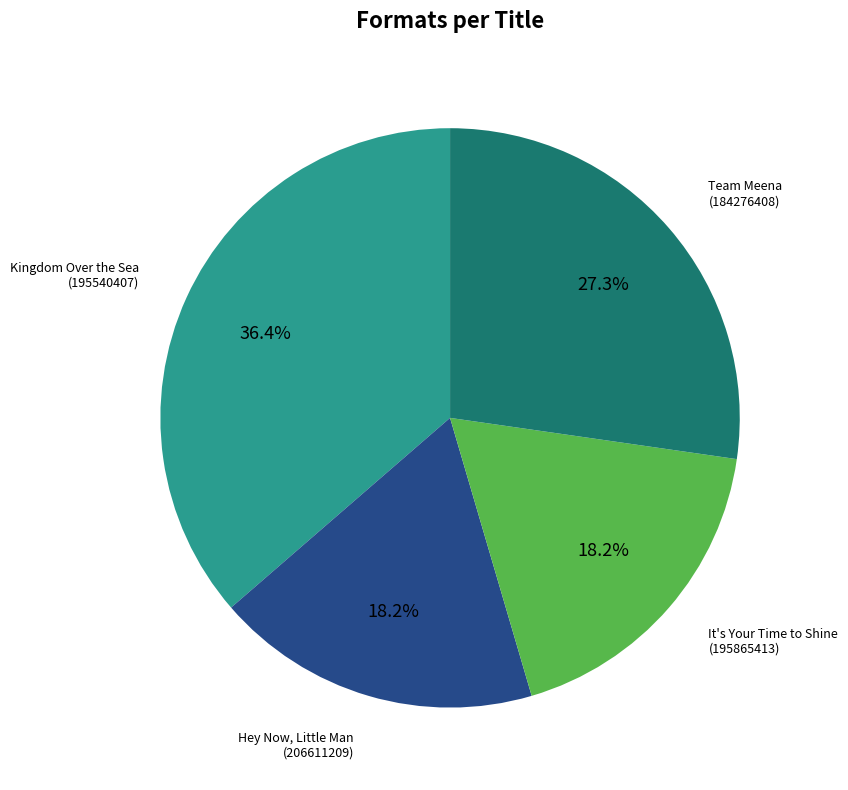

Count the number of slices in the pie.

4